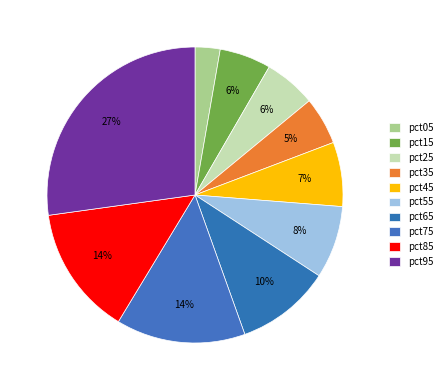

To the nearest percent, what is the difference between the largest and smallest slice percentages?

24%